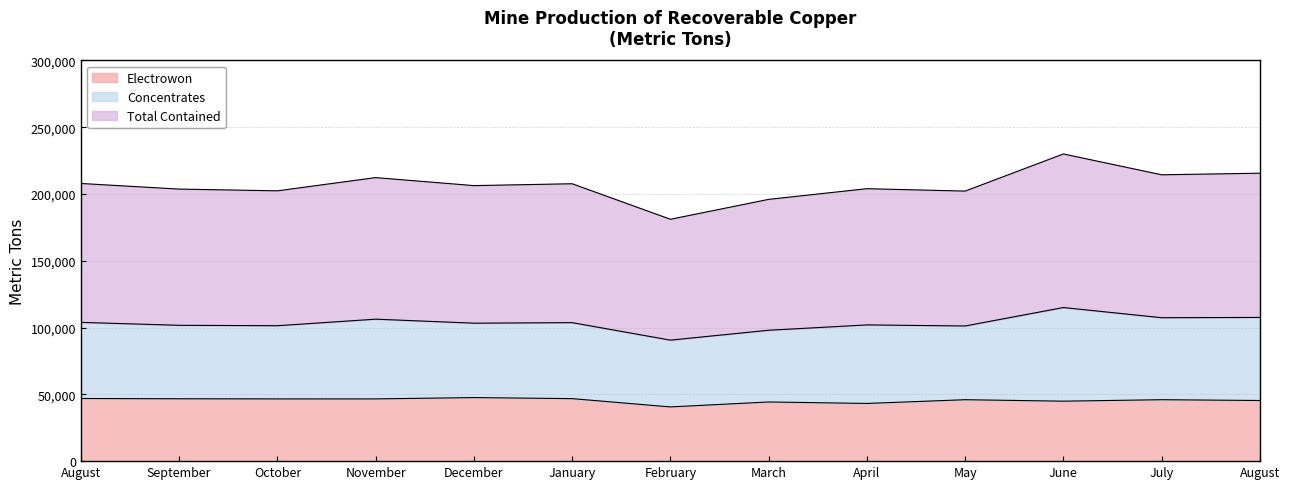

What are all the series names shown in the legend?

Electrowon, Concentrates, Total Contained